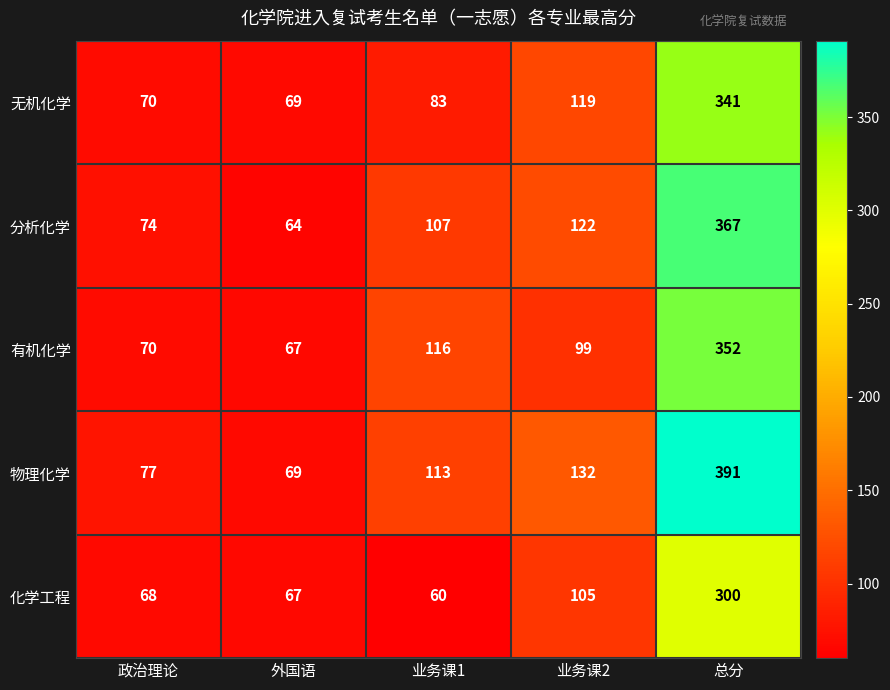

How many data points in 化学工程 are less than 68?

2